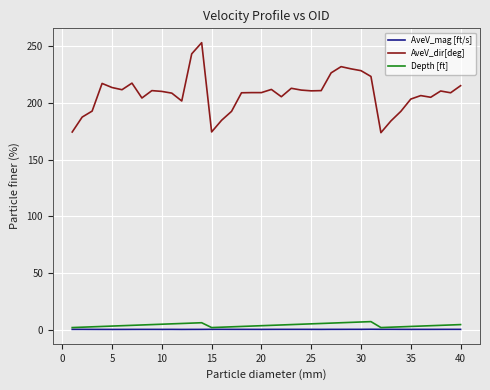

What is the sum of all AveV_mag [ft/s] values?

4.1